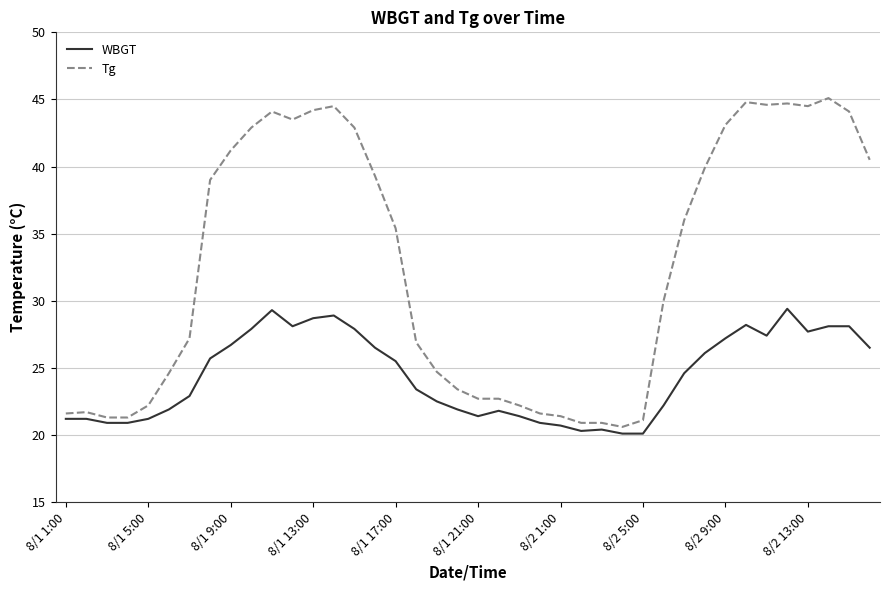

What is the highest value of the Tg series?

45.1